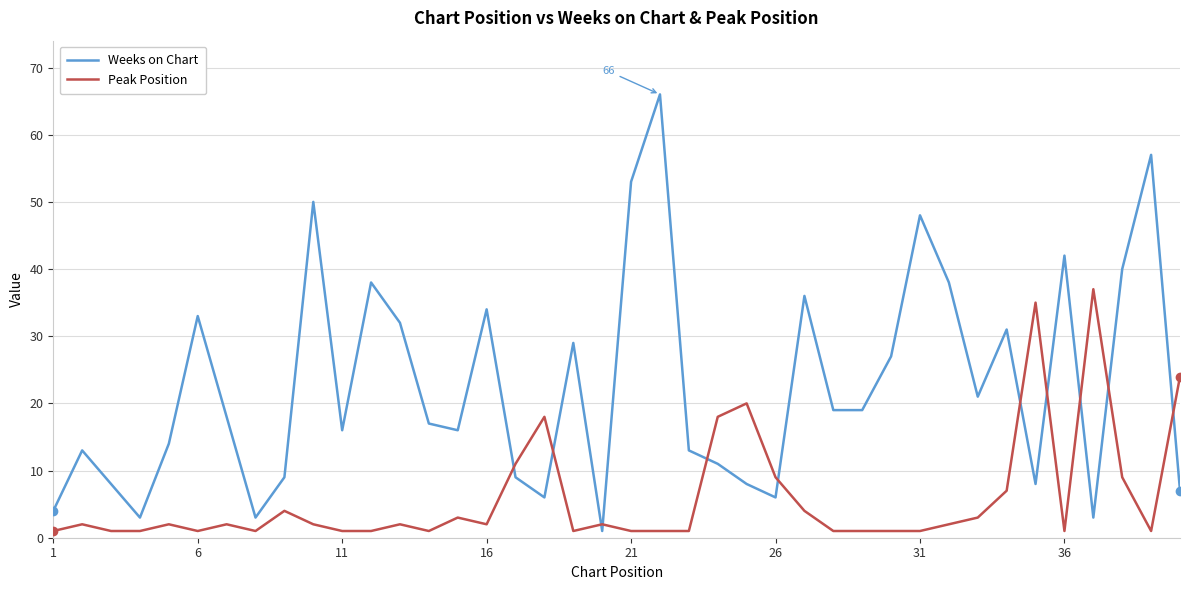

Which series has the largest range (max minus min)?

Weeks on Chart